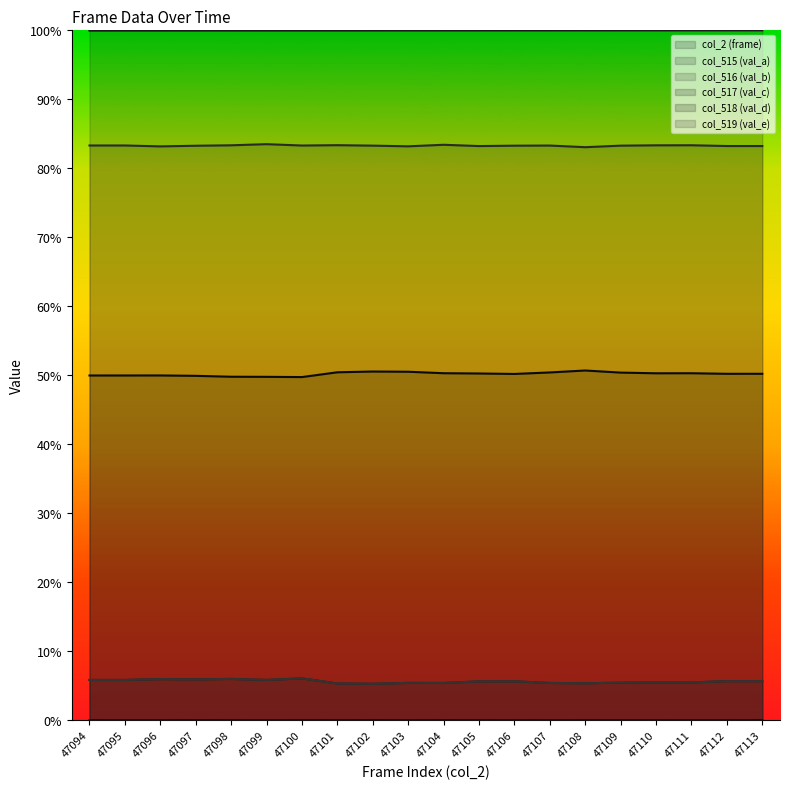

What is the greatest value displayed?

1.0